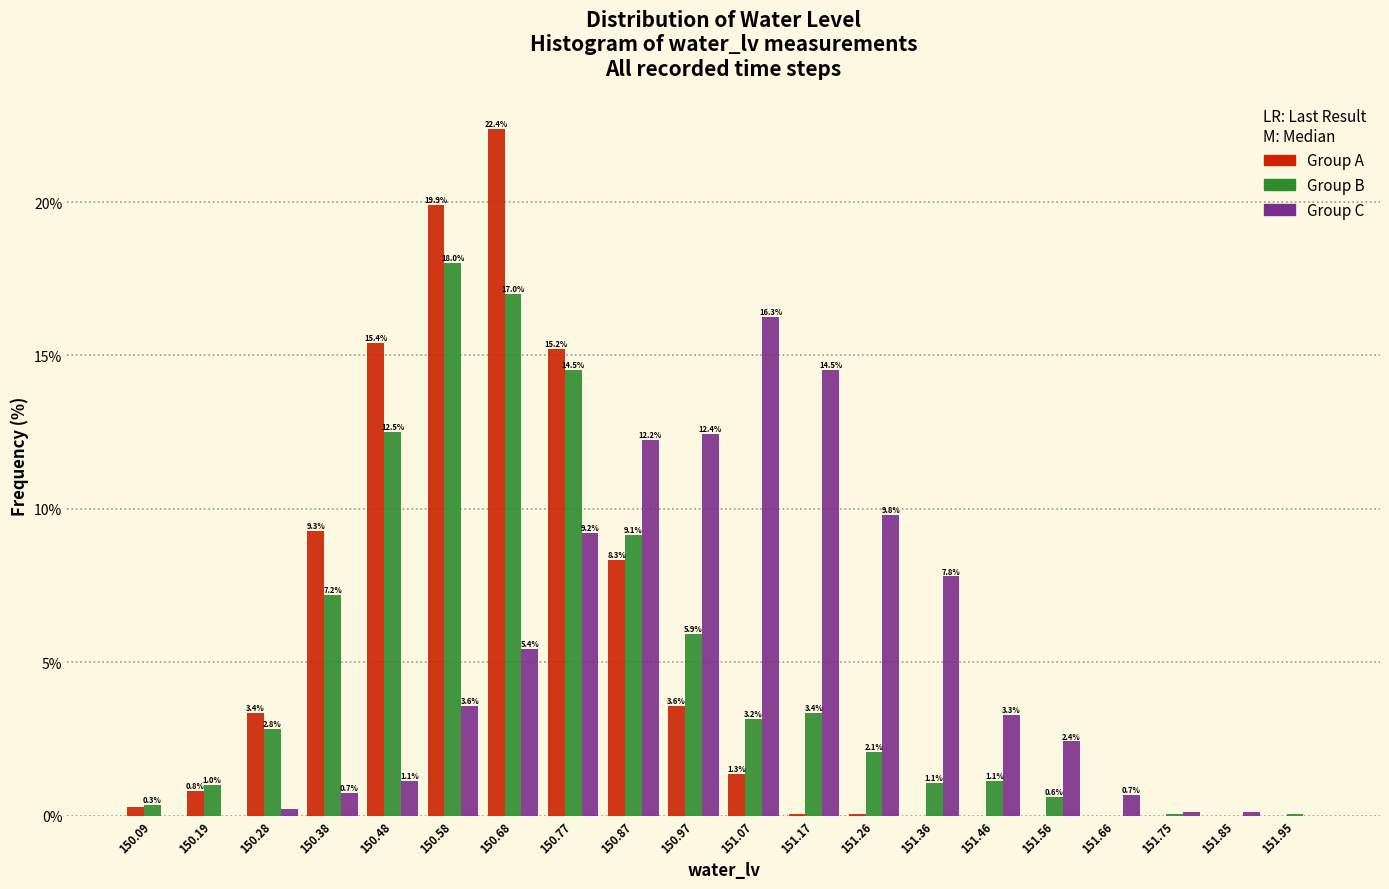

In the Group B series, which range on the x-axis has the tallest bar?

150.530 to 150.628